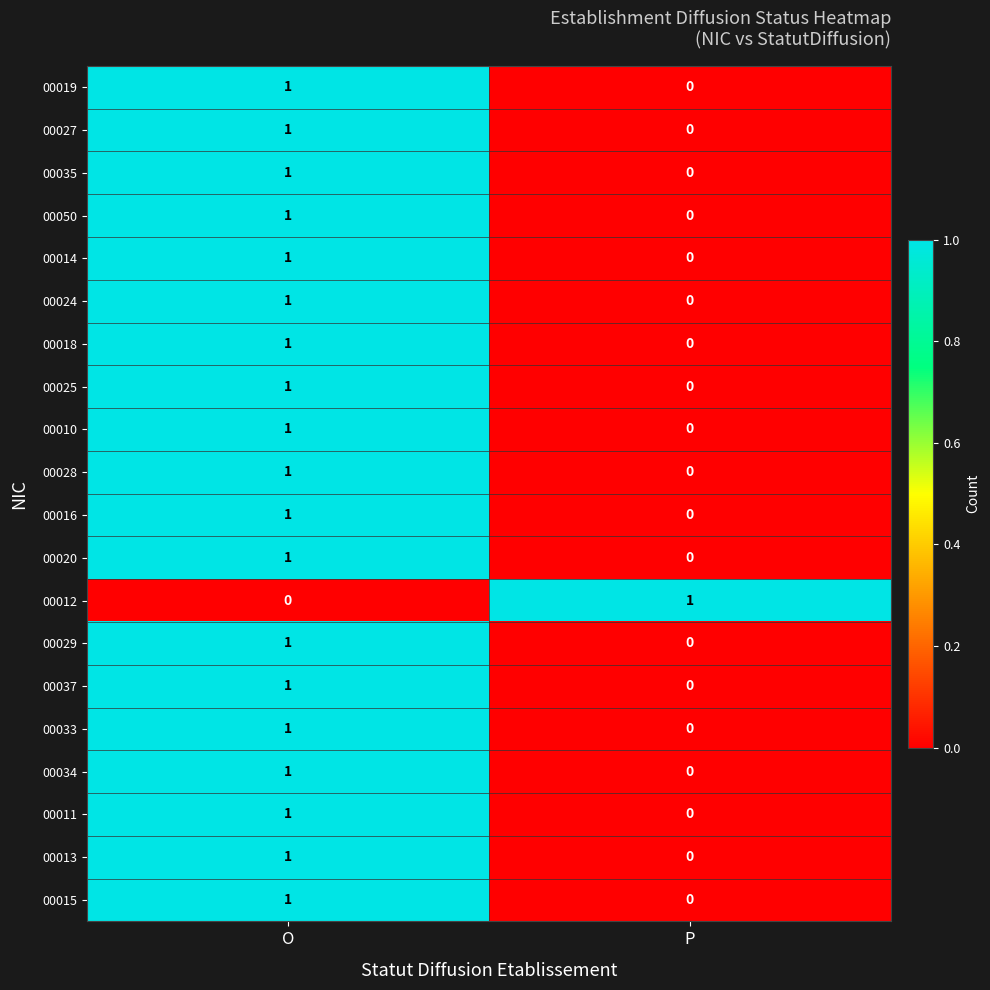

At which label does 00035 reach its minimum?

P